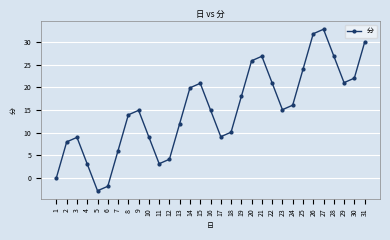

True or false: the data has more than 0 interior local peaks.

True